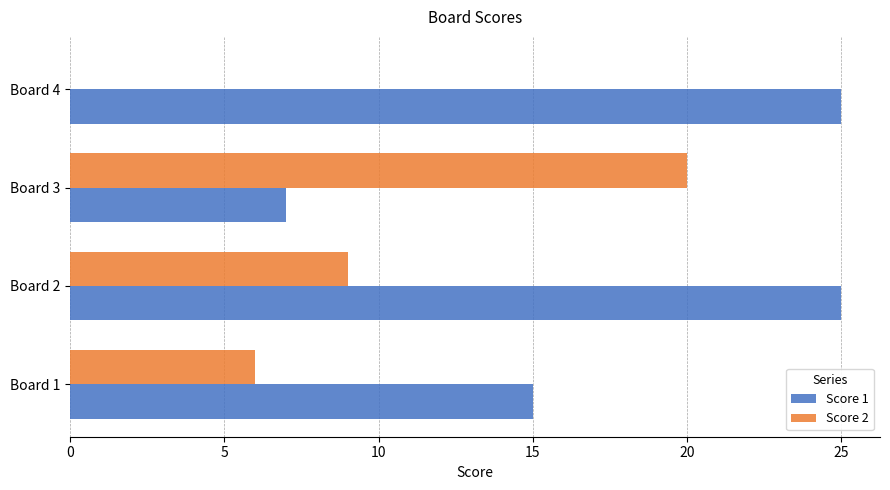

Is it true that Score 1 equals 7 at Board 3?

True